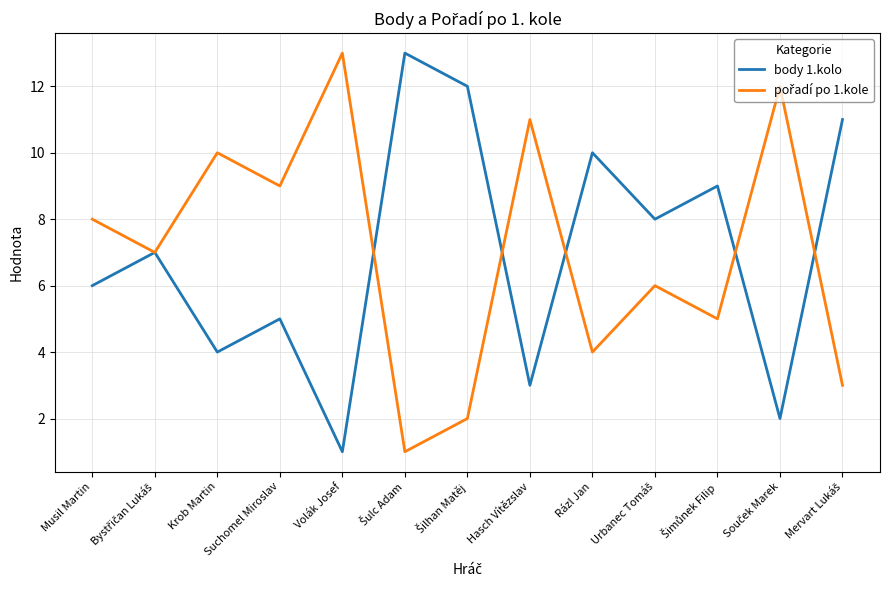

What is the maximum value shown in the chart?

13